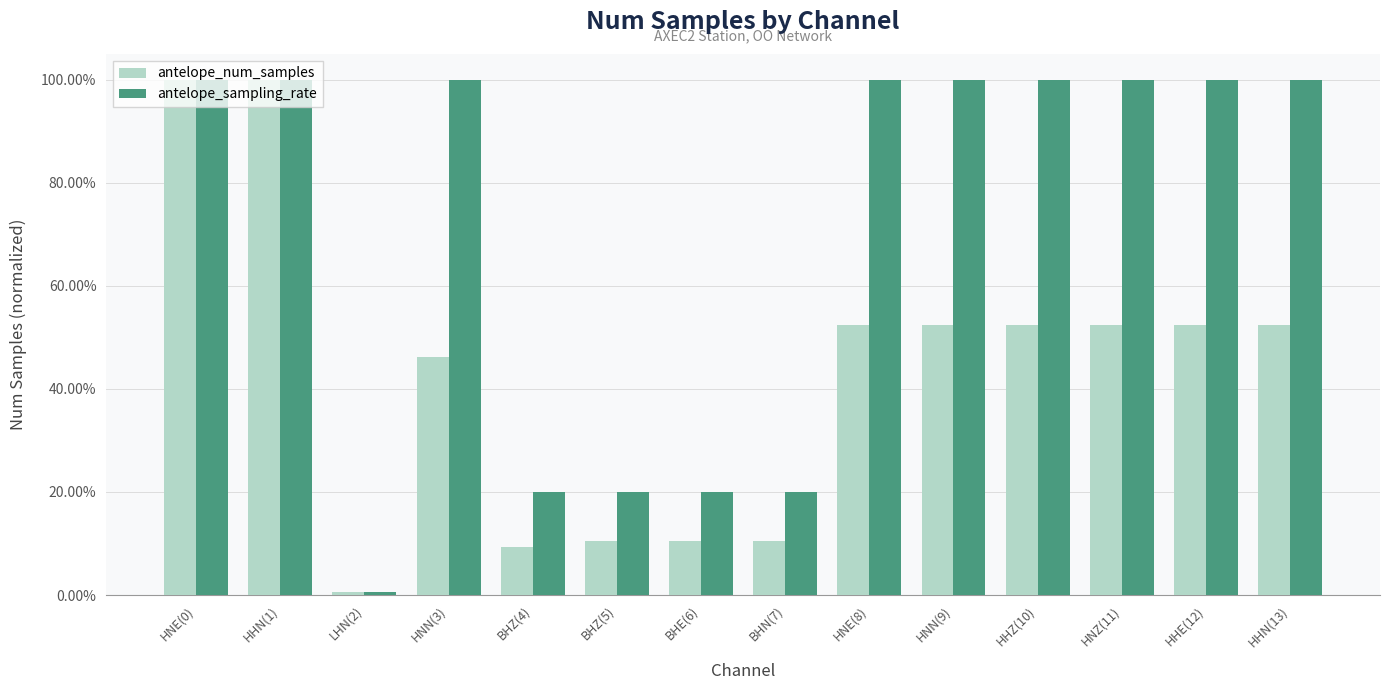

Are the bars horizontal?

No